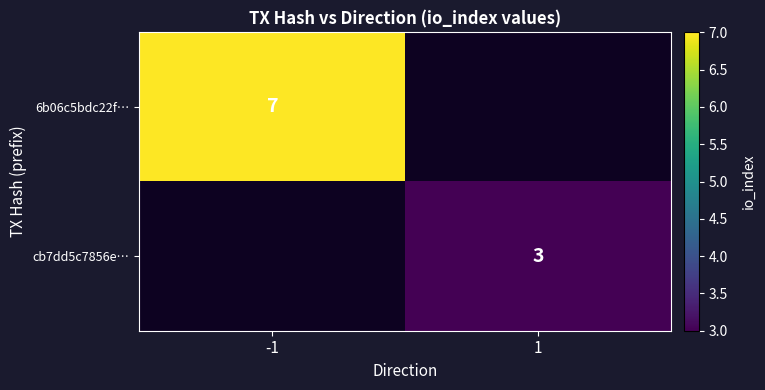

True or false: cb7dd5c7856e… has a value of 3 at 1.

True